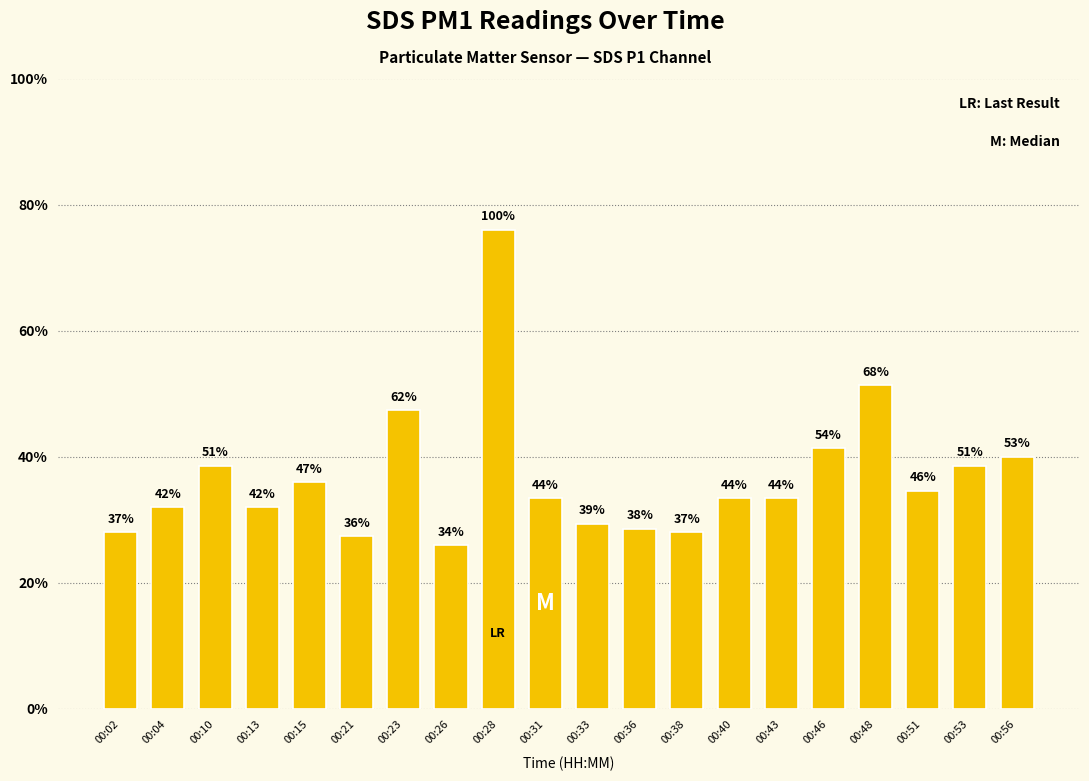

Reading right to left, transcribe all the data shown in this chart.

00:56=2.0	00:53=1.9	00:51=1.7	00:48=2.6	00:46=2.1	00:43=1.7	00:40=1.7	00:38=1.4	00:36=1.4	00:33=1.5	00:31=1.7	00:28=3.8	00:26=1.3	00:23=2.4	00:21=1.4	00:15=1.8	00:13=1.6	00:10=1.9	00:04=1.6	00:02=1.4